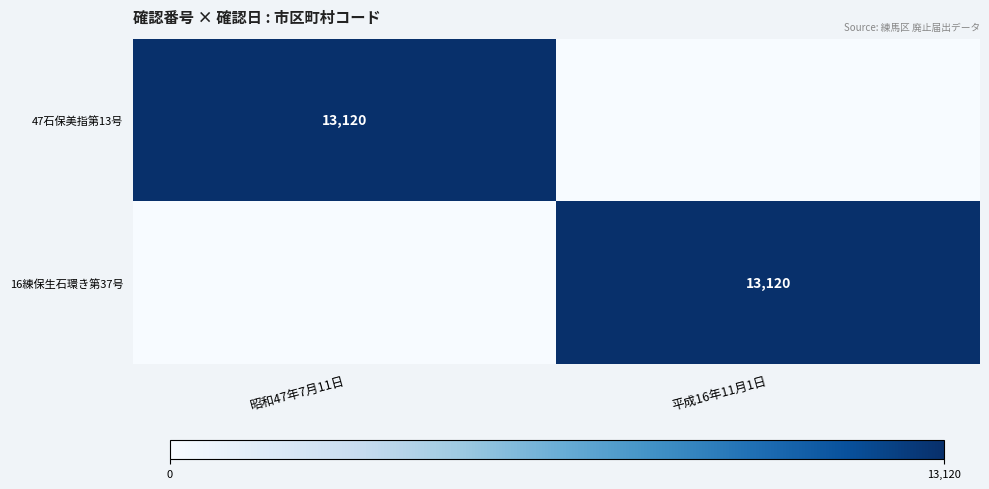

True or false: 16練保生石環き第37号 has a value of 13120 at 平成16年11月1日.

True